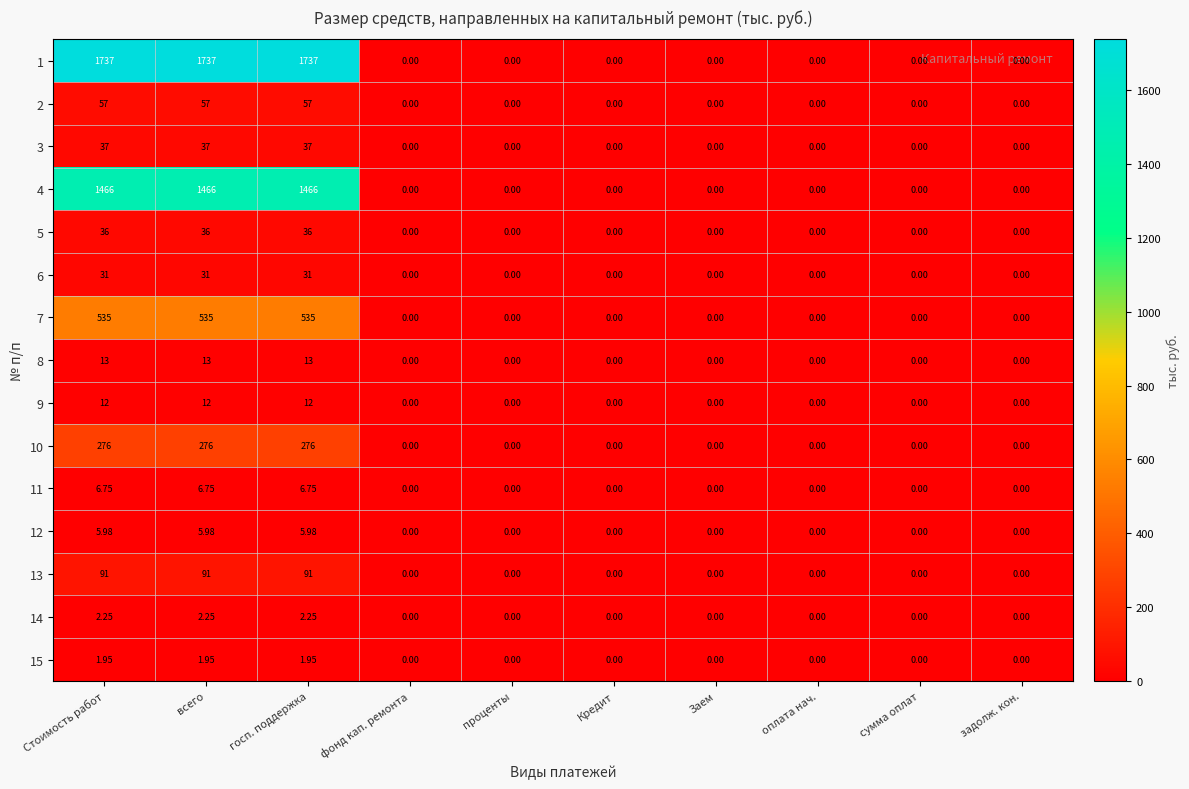

Is the value of 2 at Заем greater than the value of 11 at госп. поддержка?

No